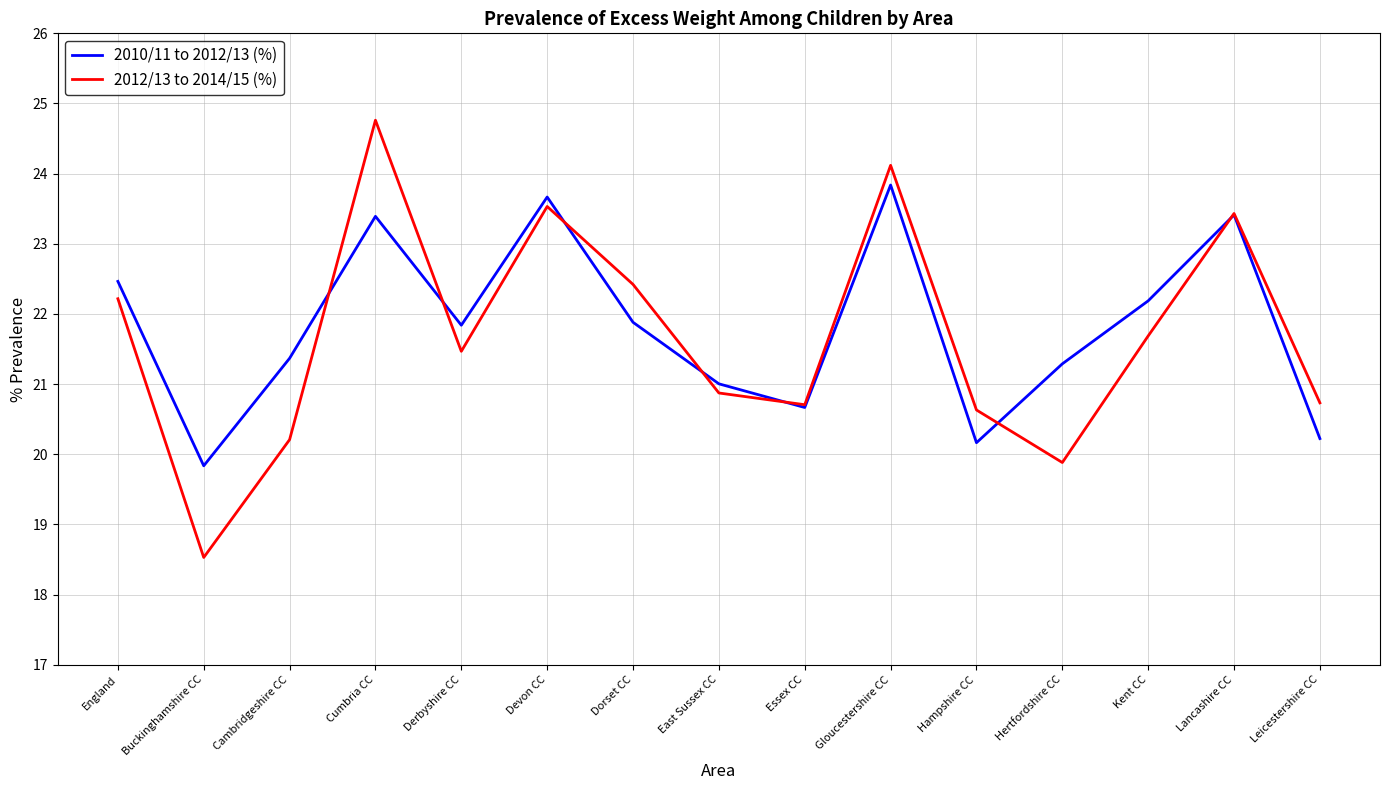

At which category is the sum across all series the highest?

Cumbria CC